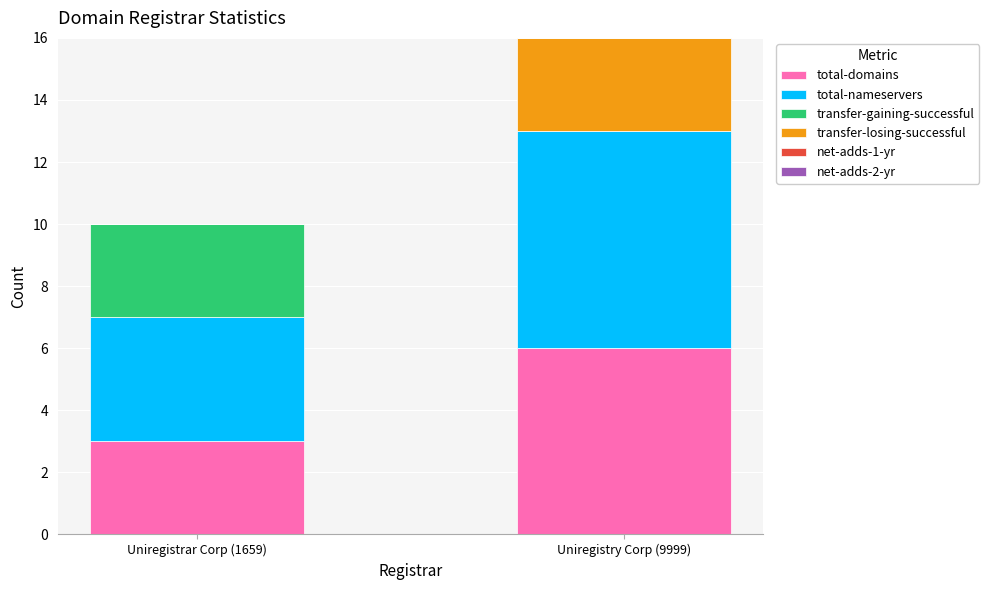

Reading left to right, what are the values for total-domains?

Uniregistrar Corp (1659)=3	Uniregistry Corp (9999)=6